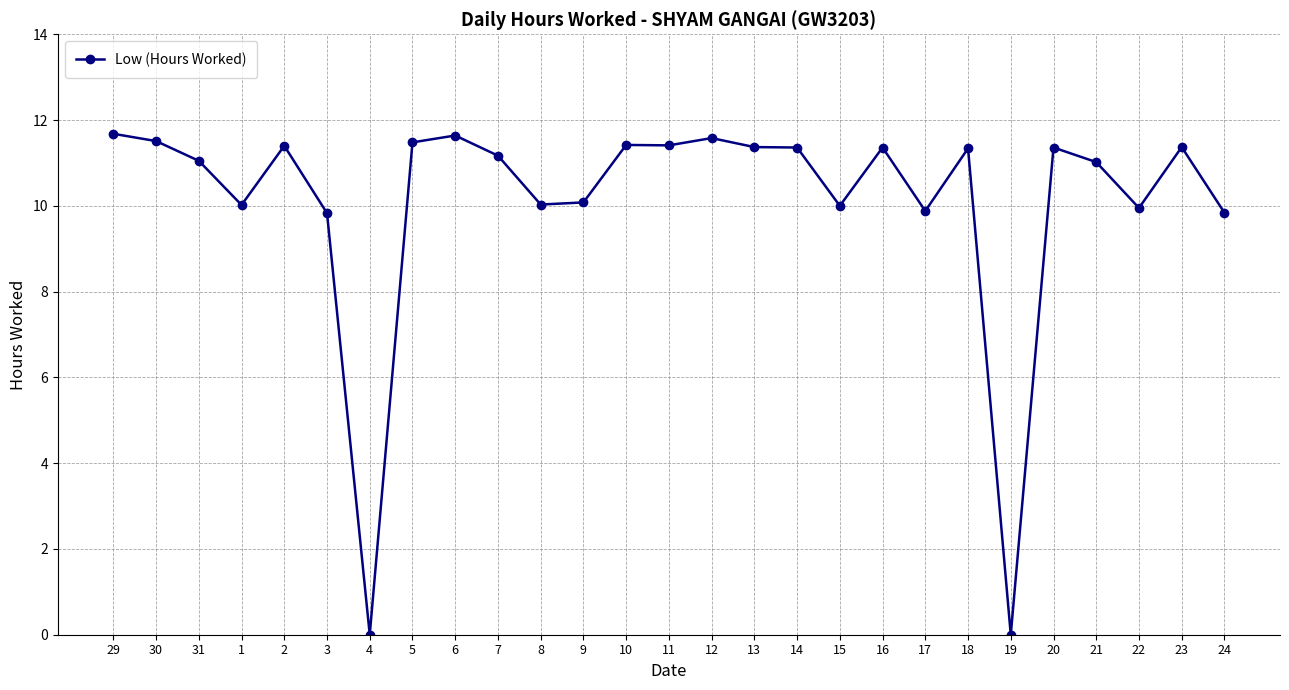

How many lines are shown in the chart?

1